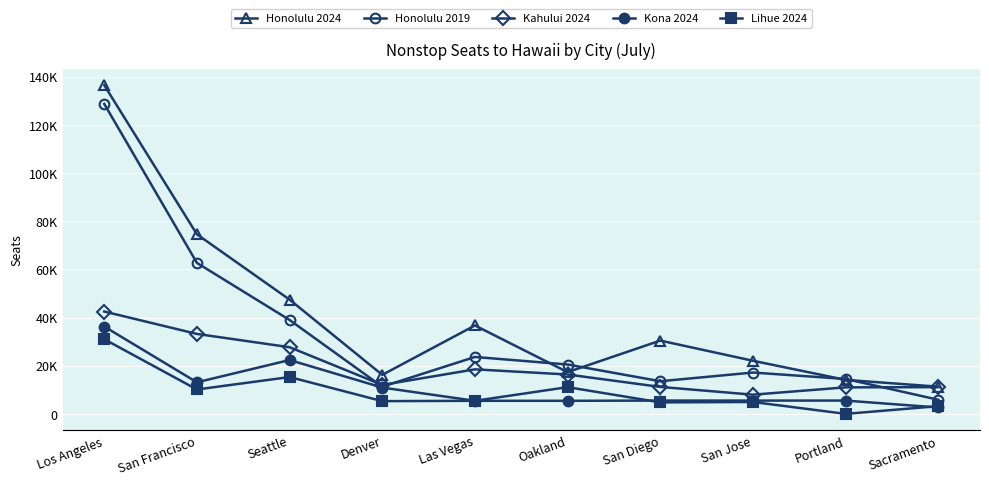

What is the difference between the second highest and second lowest values in the Lihue 2024 series?

12077